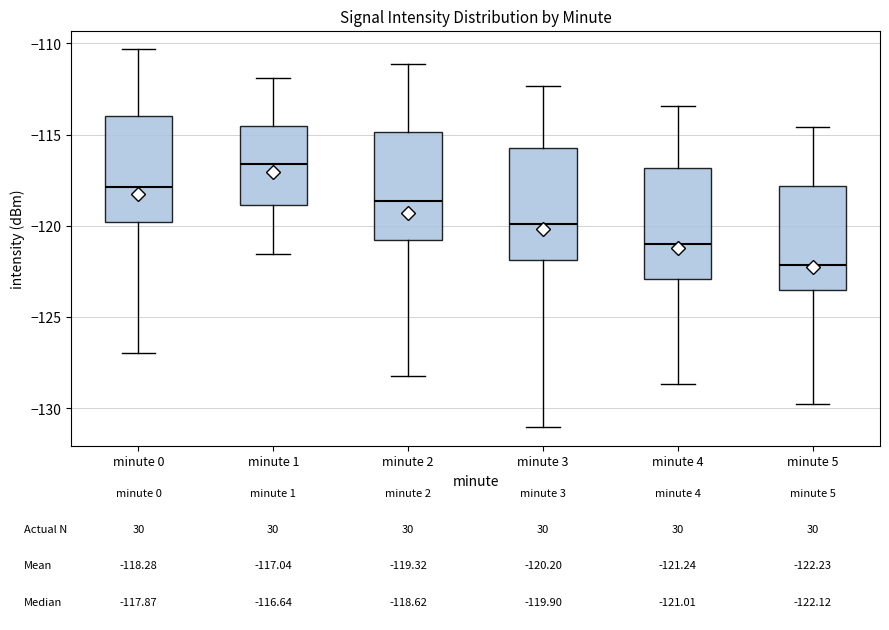

Which box has the lowest median line?

minute 5